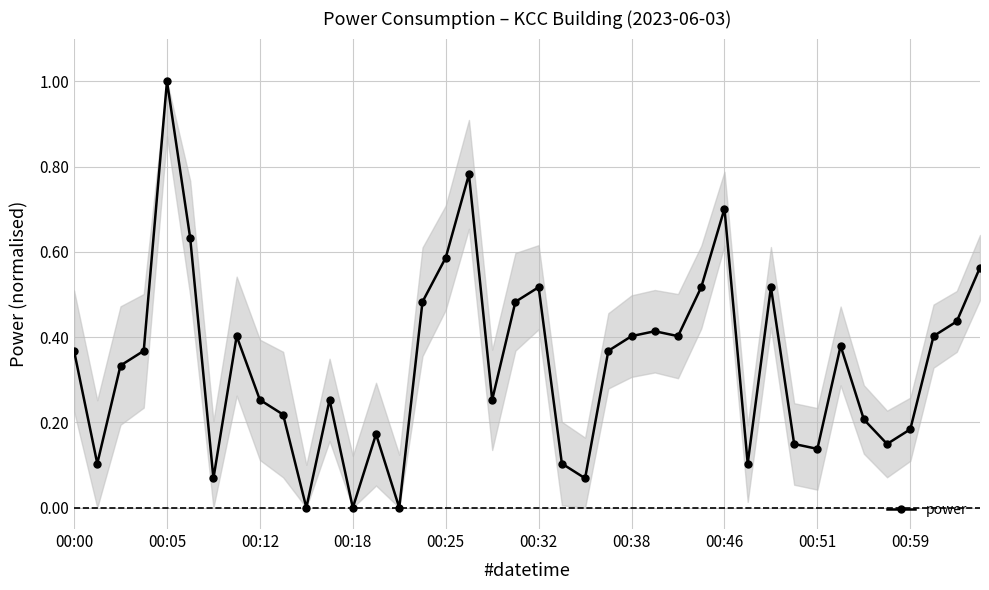

True or false: the data has more than 1 interior local peaks.

True